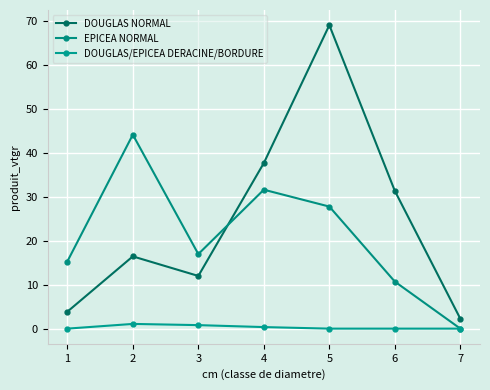

Does the chart have visible grid lines?

Yes